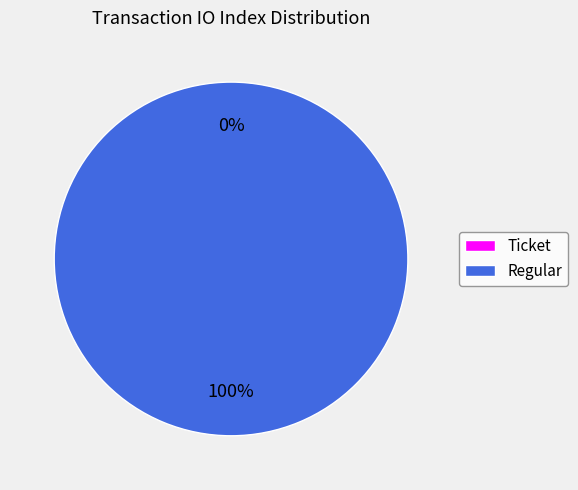

Is there any slice that represents more than half of the pie?

Yes